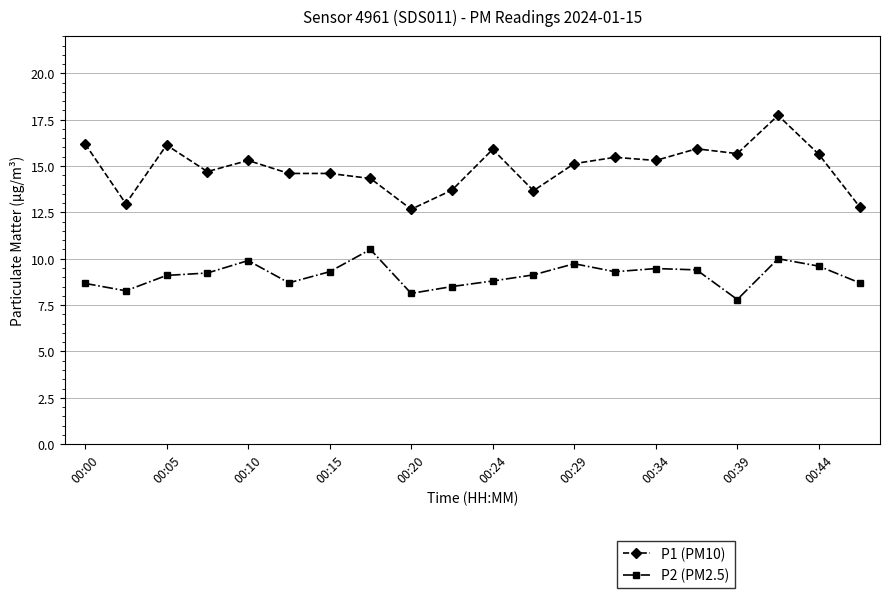

What are all the series names shown in the legend?

P1 (PM10), P2 (PM2.5)